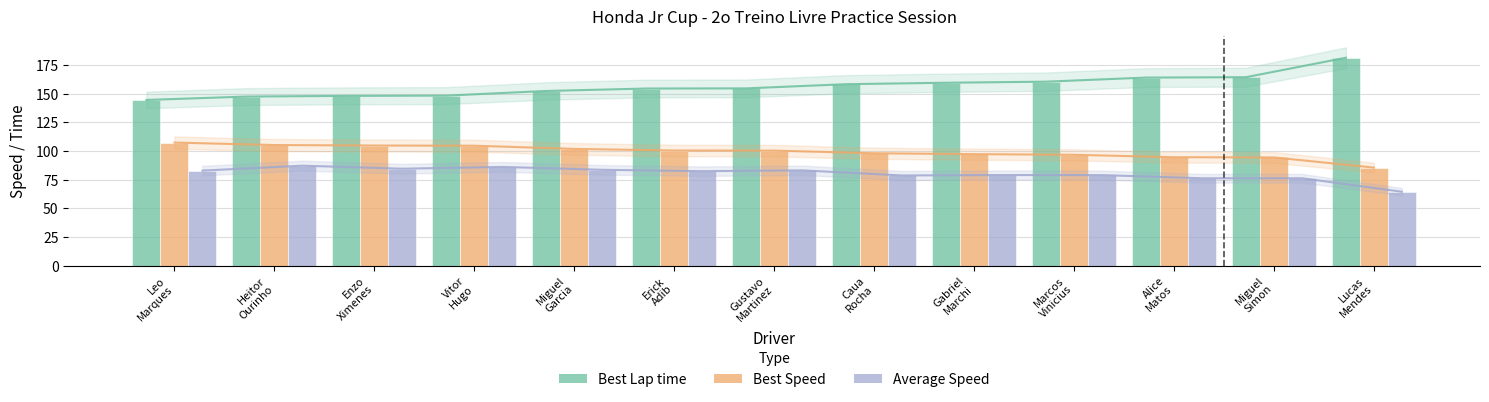

Which category has the lowest value in the Best Speed series?

Lucas
Mendes